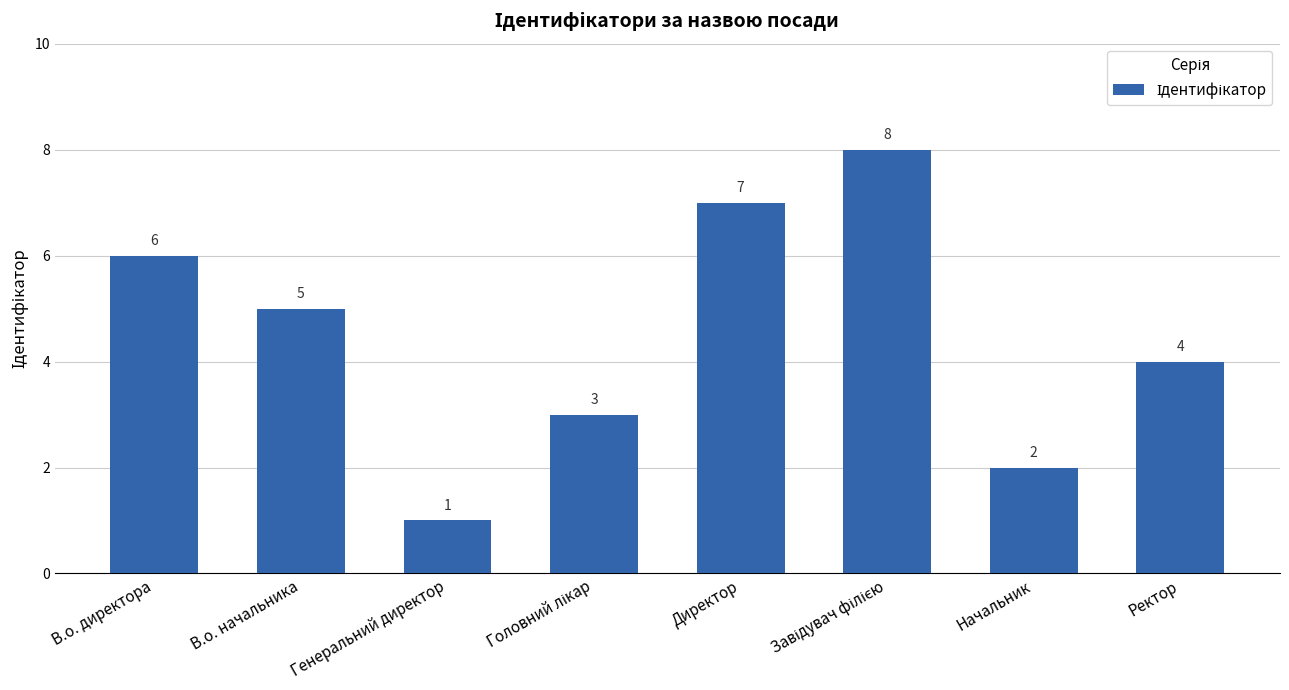

What is the difference between the maximum and second lowest values?

6